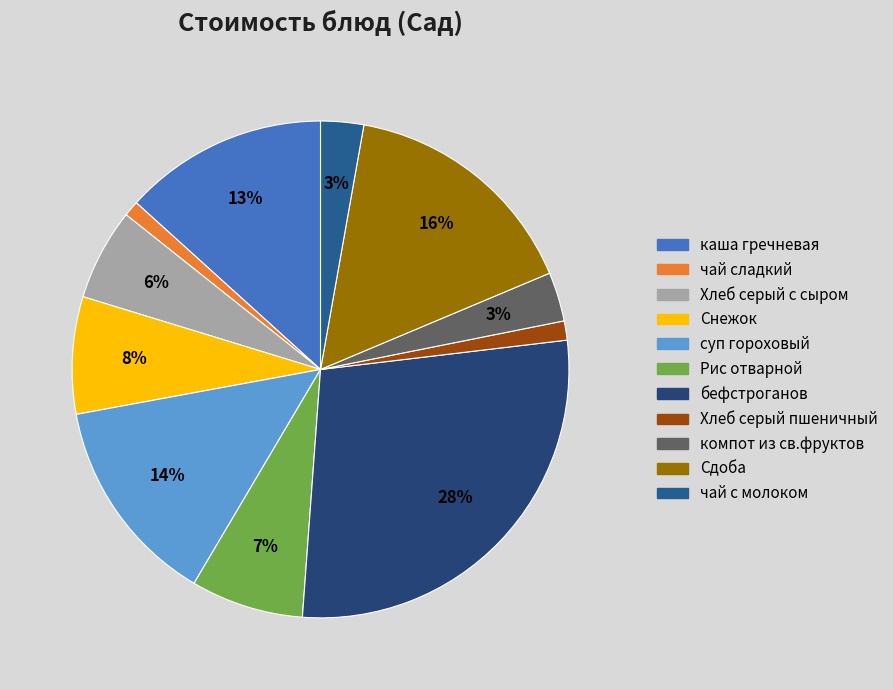

Rank the categories by value from highest to lowest.

бефстроганов, Сдоба, суп гороховый, каша гречневая, Снежок, Рис отварной, Хлеб серый с сыром, компот из св.фруктов, чай с молоком, Хлеб серый пшеничный, чай сладкий